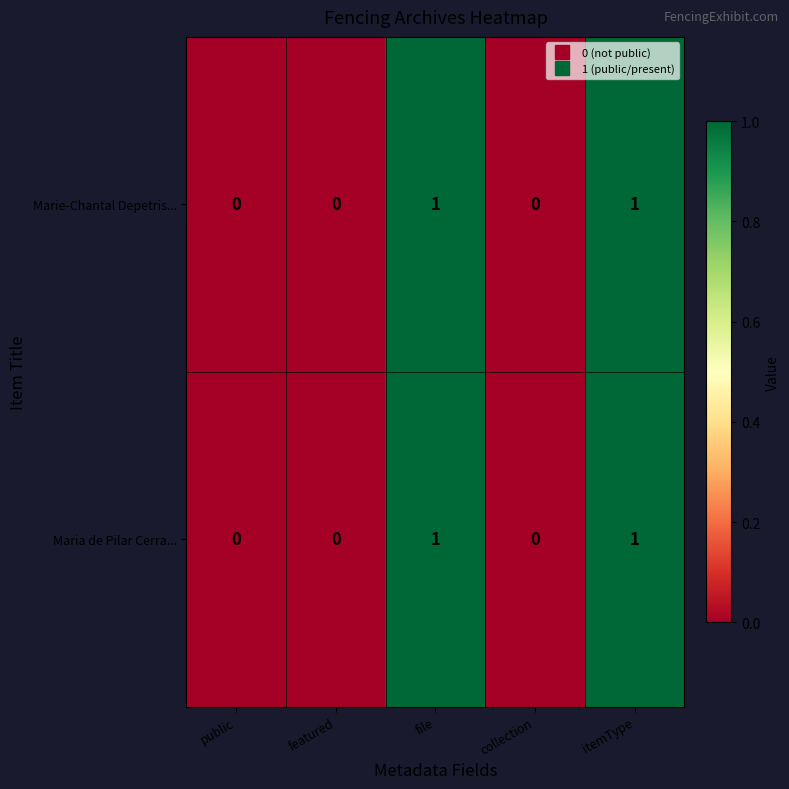

The Marie-Chantal Depetris... series shows 0 at itemType. True or false?

False